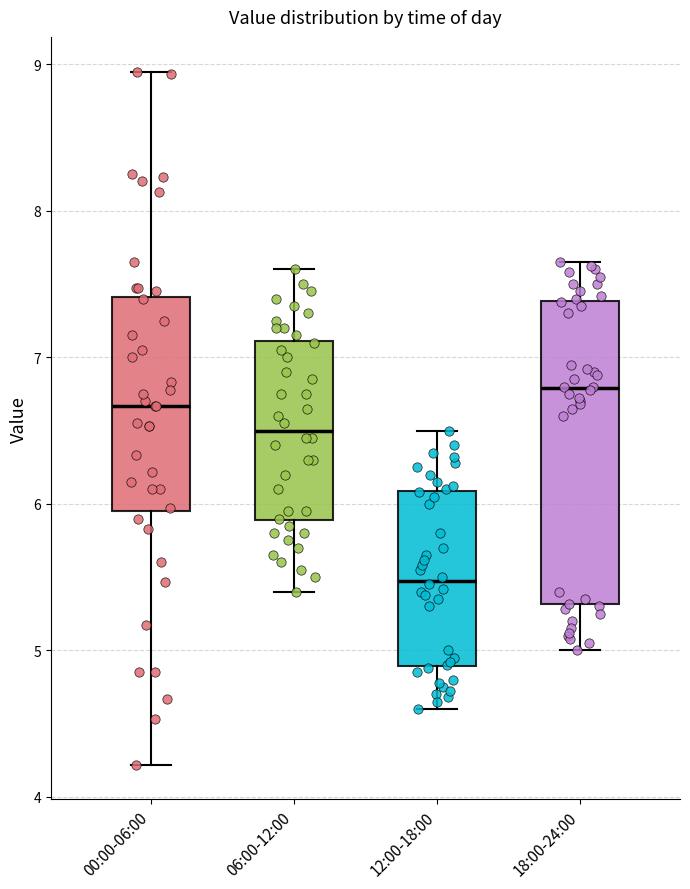

Which box has the lowest median line?

12:00-18:00